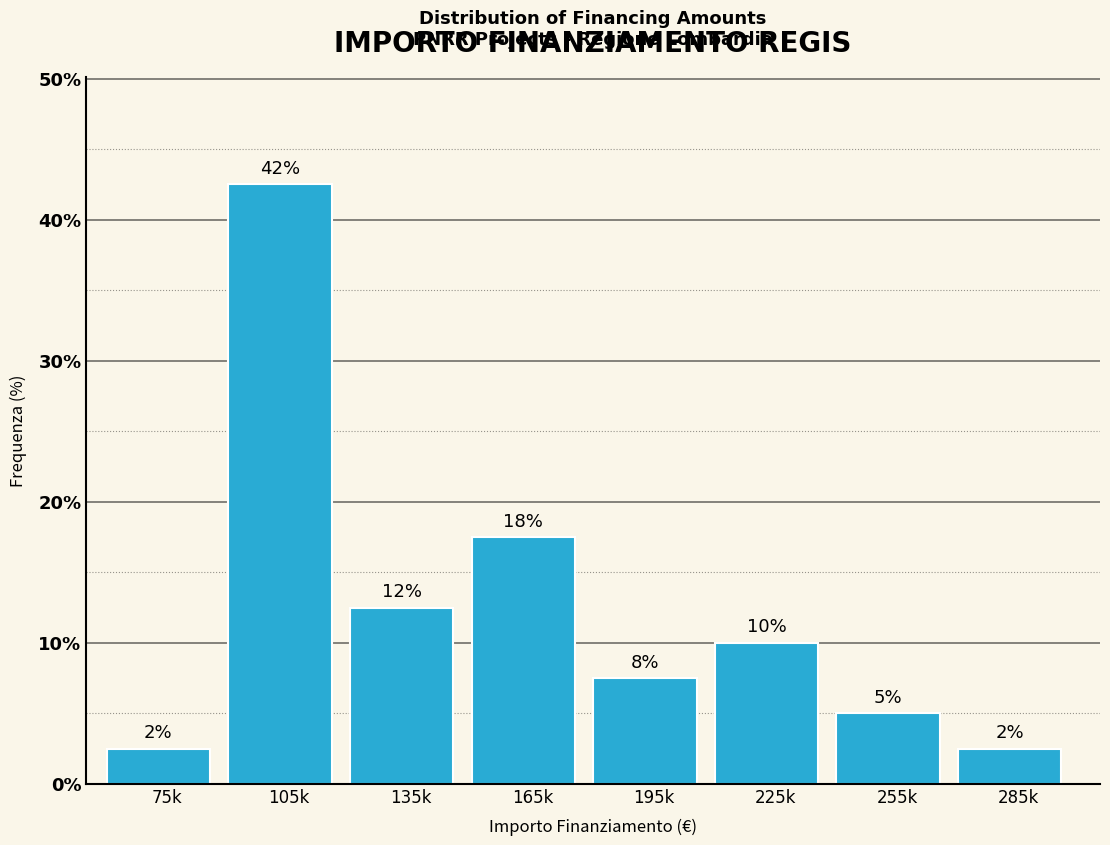

How many bars are there in total?

8